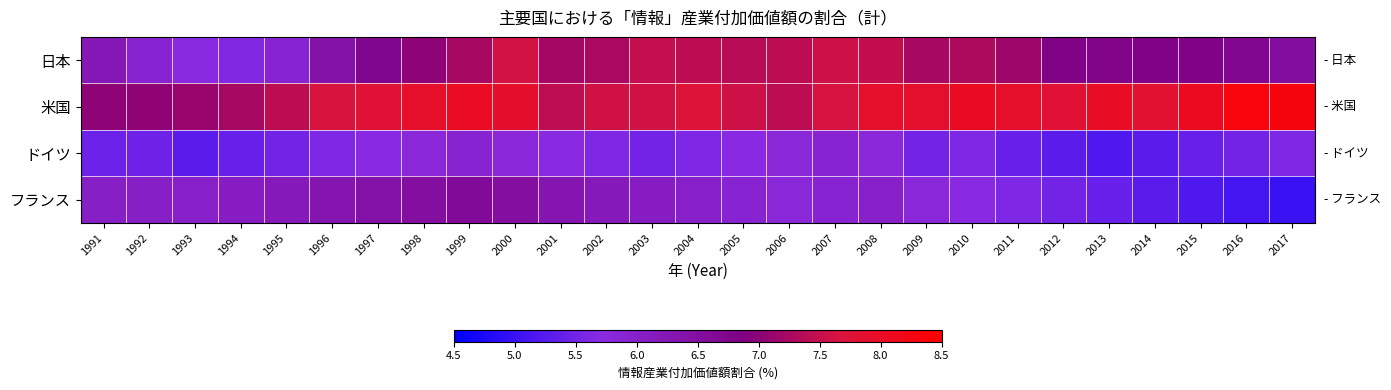

Reading left to right, what are all the values shown in this chart?

日本: 1991=6.2	1992=5.9	1993=5.7	1994=5.6	1995=5.9	1996=6.4	1997=6.7	1998=7.0	1999=7.2	2000=7.6	2001=7.2	2002=7.3	2003=7.5	2004=7.4	2005=7.4	2006=7.4	2007=7.6	2008=7.5	2009=7.2	2010=7.3	2011=7.2	2012=6.8	2013=6.8	2014=6.8	2015=6.8	2016=6.7	2017=6.5
米国: 1991=7.0	1992=7.0	1993=7.1	1994=7.2	1995=7.4	1996=7.7	1997=7.8	1998=7.9	1999=8.0	2000=7.9	2001=7.4	2002=7.6	2003=7.6	2004=7.7	2005=7.6	2006=7.4	2007=7.7	2008=7.9	2009=7.9	2010=8.0	2011=7.9	2012=7.8	2013=8.0	2014=7.8	2015=8.1	2016=8.3	2017=8.3
ドイツ: 1991=5.4	1992=5.5	1993=5.3	1994=5.4	1995=5.5	1996=5.6	1997=5.7	1998=5.8	1999=5.9	2000=5.8	2001=5.7	2002=5.6	2003=5.5	2004=5.6	2005=5.7	2006=5.8	2007=5.9	2008=5.8	2009=5.5	2010=5.6	2011=5.4	2012=5.3	2013=5.2	2014=5.3	2015=5.4	2016=5.5	2017=5.6
フランス: 1991=6.0	1992=6.0	1993=6.0	1994=6.1	1995=6.2	1996=6.3	1997=6.4	1998=6.5	1999=6.6	2000=6.5	2001=6.3	2002=6.2	2003=6.1	2004=6.0	2005=5.9	2006=5.8	2007=5.9	2008=6.0	2009=5.8	2010=5.7	2011=5.6	2012=5.5	2013=5.4	2014=5.3	2015=5.2	2016=5.1	2017=5.0